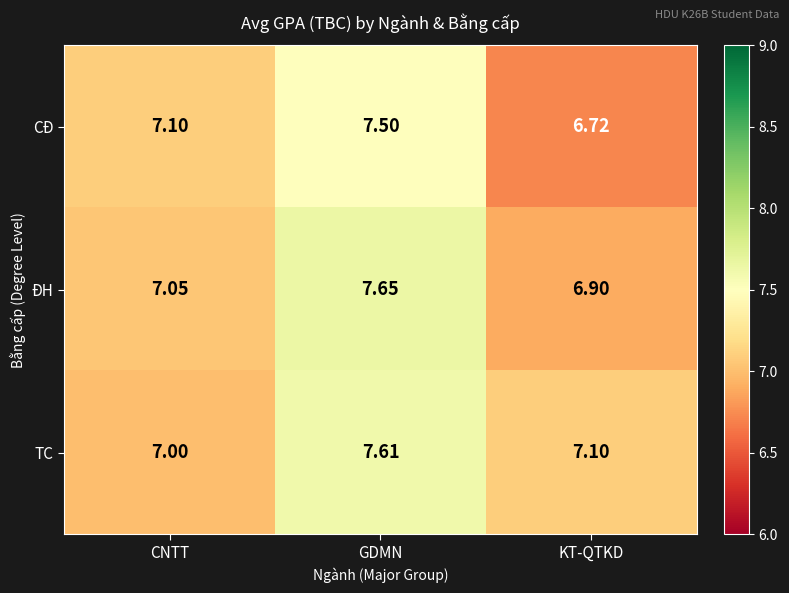

Which series has the largest total across all categories?

TC